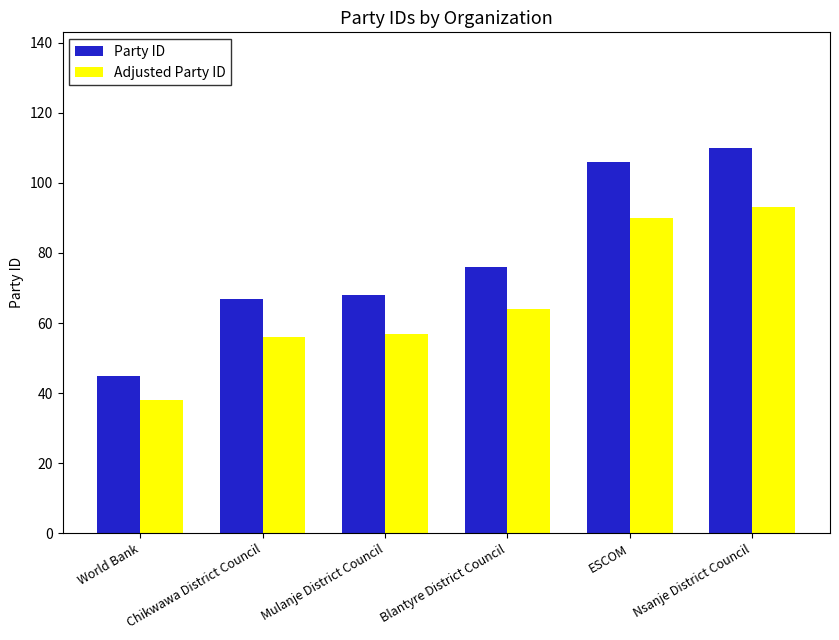

Are the bars horizontal?

No